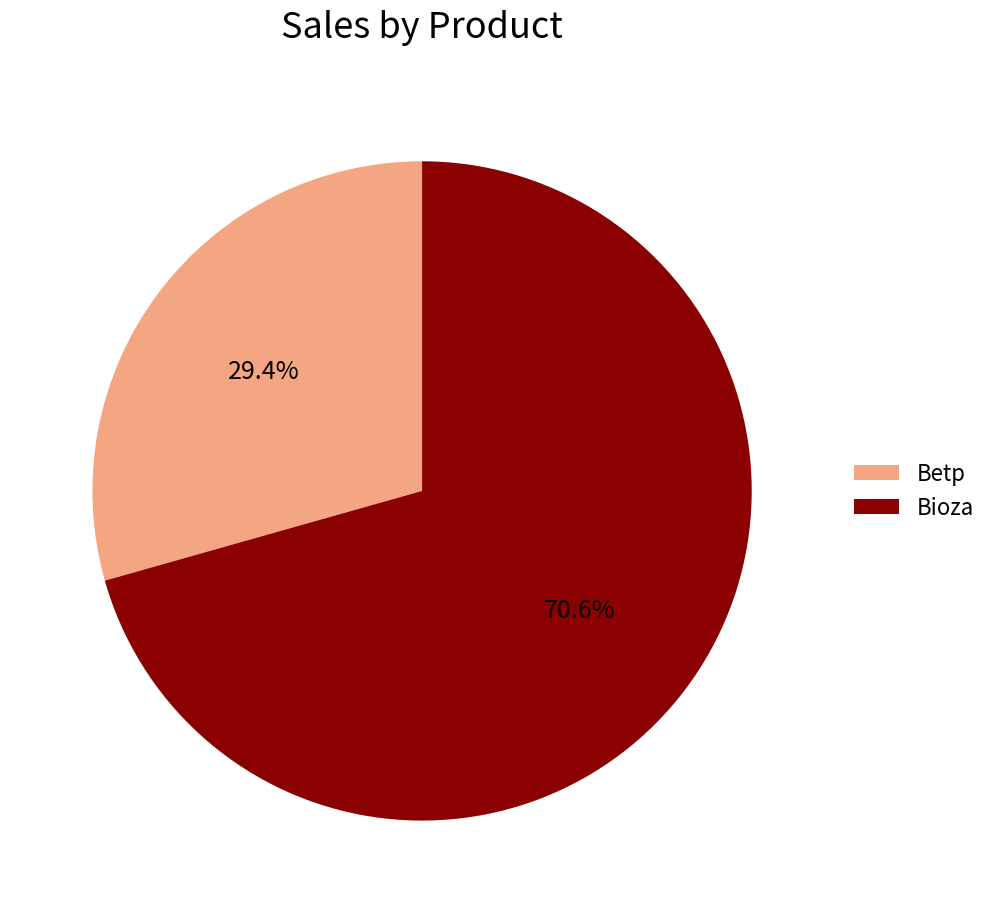

To the nearest percent, what percentage of the pie is Bioza?

71%